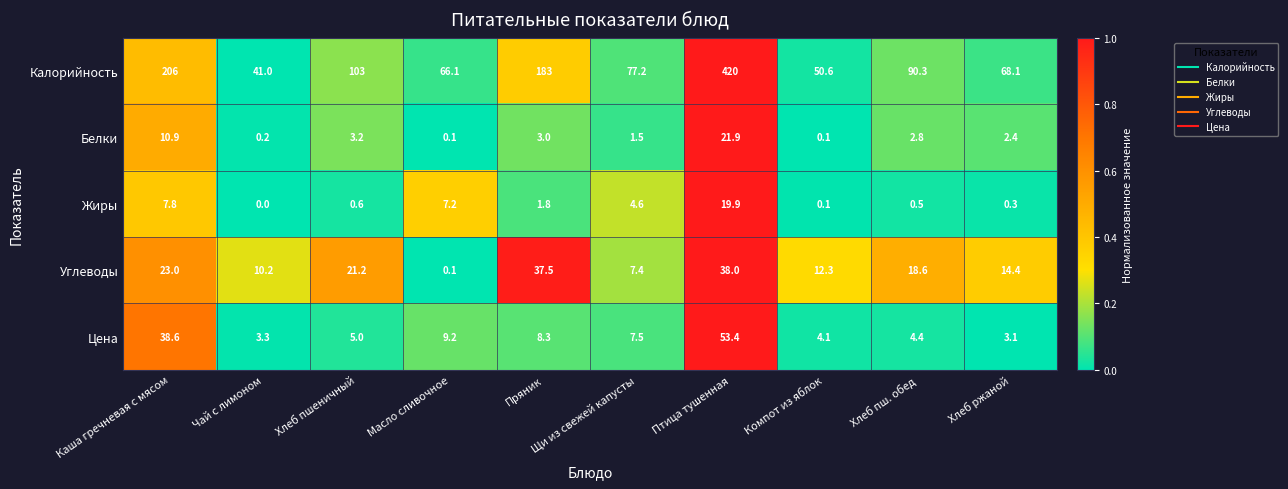

What is the difference between the highest and lowest values at Чай с лимоном?

41.0